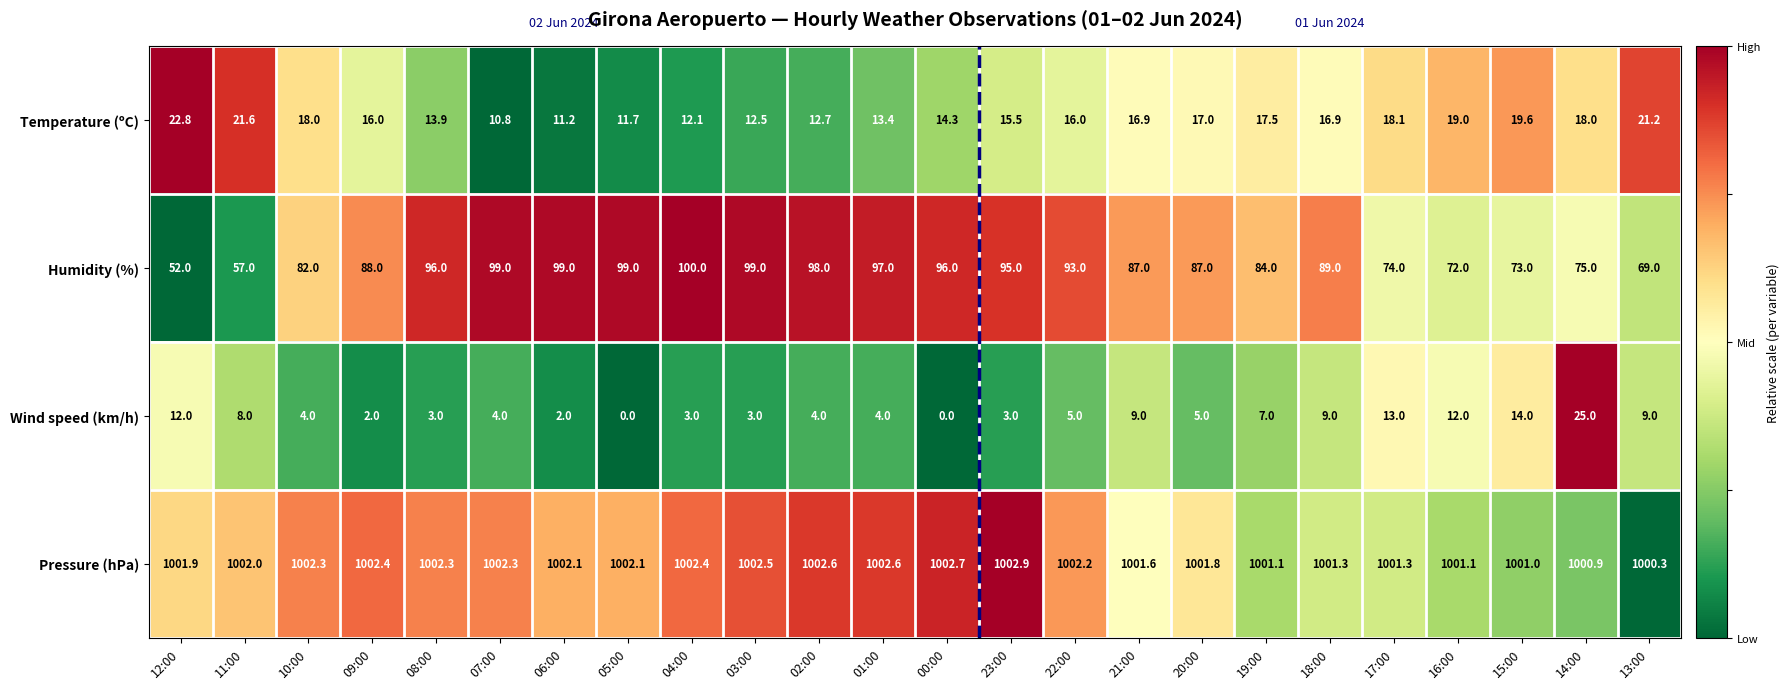

What is the sum of all Wind speed (km/h) values?

160.0